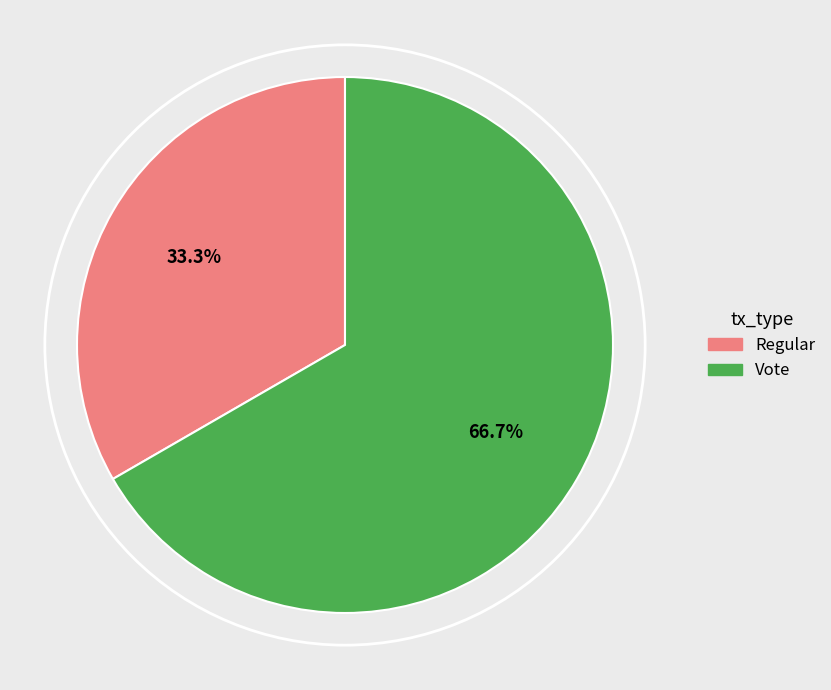

To the nearest percent, what percentage of the pie is Vote?

67%